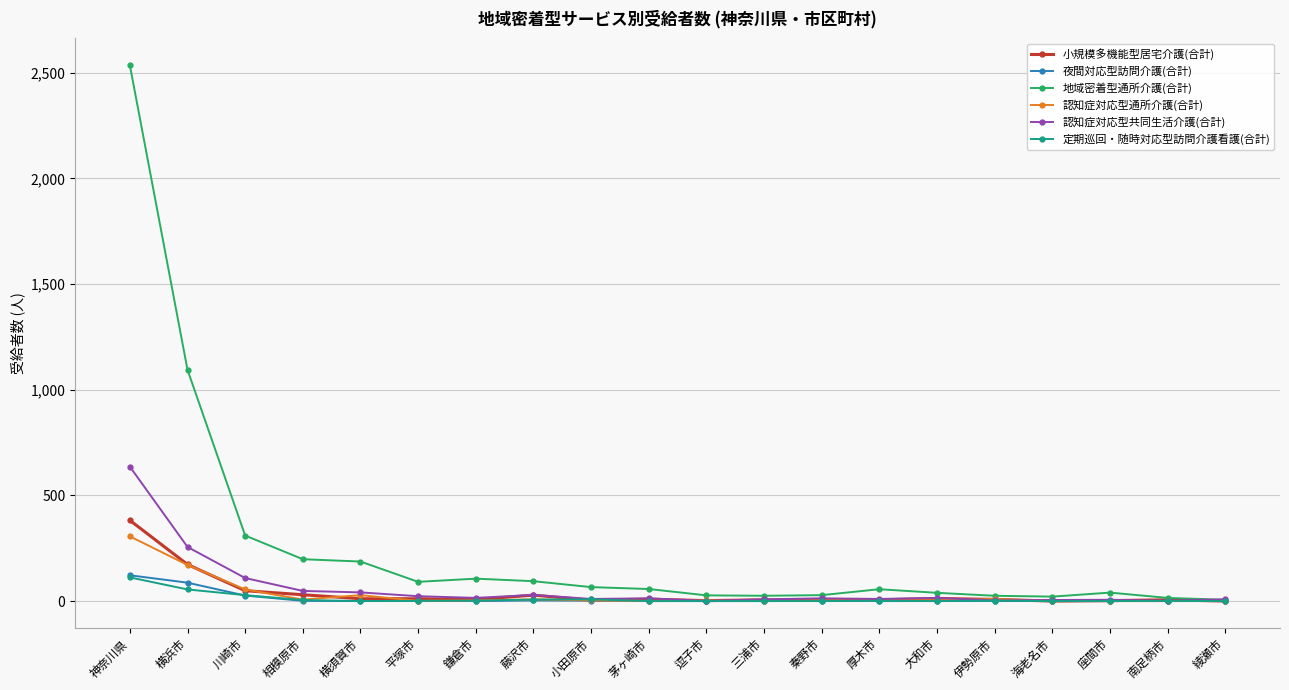

How many lines are shown in the chart?

6